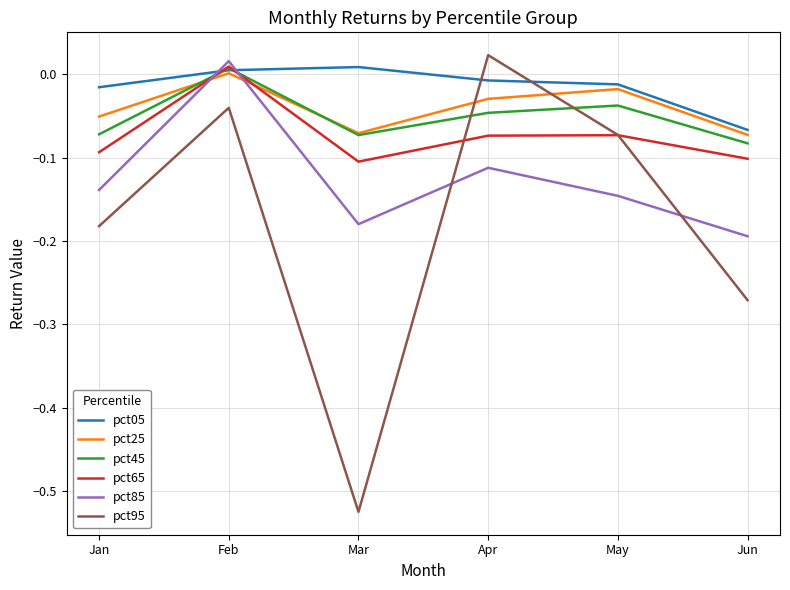

Is the value of pct95 at Mar greater than the value of pct05 at Mar?

No